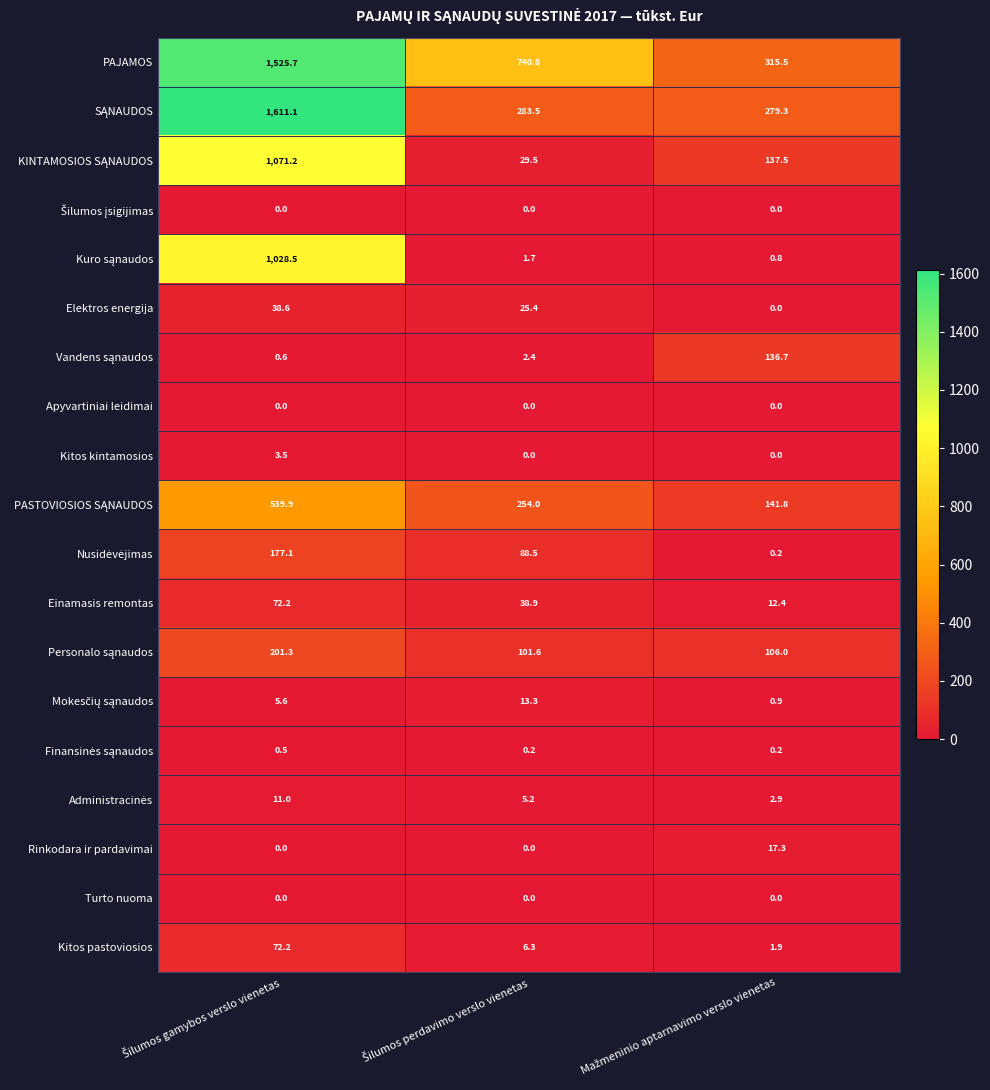

What is the maximum value shown in the chart?

1611.1